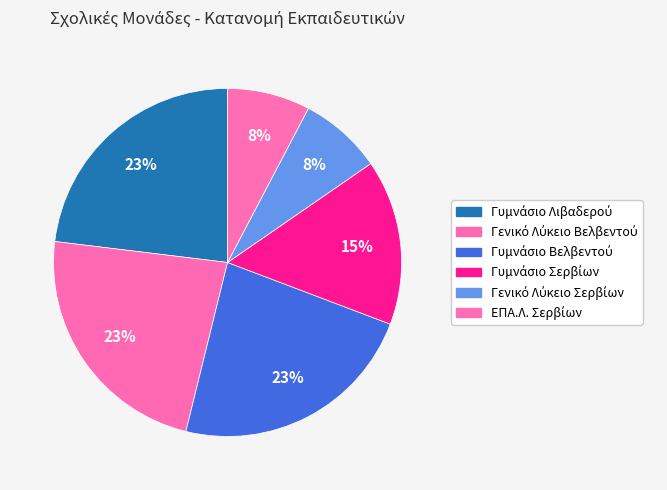

What percentage is the ΕΠΑ.Λ. Σερβίων slice, to the nearest percent?

8%